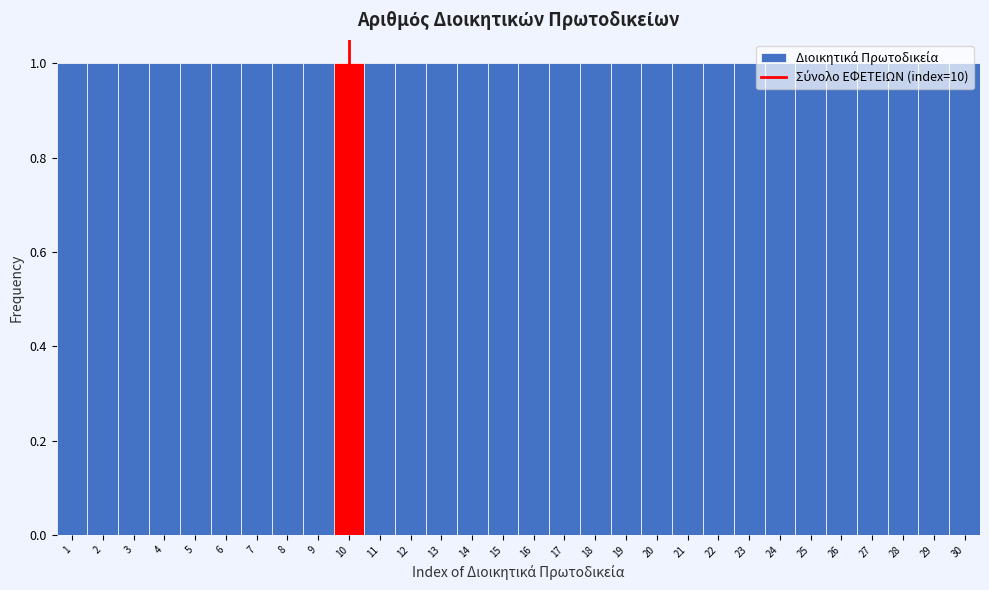

Reading left to right, transcribe this chart: for each bar, give the range it covers on the x-axis and its height. The values are not printed on the chart, so give them approximately, as read against the axis.

0.5 to 1.5: 1
1.5 to 2.5: 1
2.5 to 3.5: 1
3.5 to 4.5: 1
4.5 to 5.5: 1
5.5 to 6.5: 1
6.5 to 7.5: 1
7.5 to 8.5: 1
8.5 to 9.5: 1
9.5 to 10.5: 1
10.5 to 11.5: 1
11.5 to 12.5: 1
12.5 to 13.5: 1
13.5 to 14.5: 1
14.5 to 15.5: 1
15.5 to 16.5: 1
16.5 to 17.5: 1
17.5 to 18.5: 1
18.5 to 19.5: 1
19.5 to 20.5: 1
20.5 to 21.5: 1
21.5 to 22.5: 1
22.5 to 23.5: 1
23.5 to 24.5: 1
24.5 to 25.5: 1
25.5 to 26.5: 1
26.5 to 27.5: 1
27.5 to 28.5: 1
28.5 to 29.5: 1
29.5 to 30.5: 1